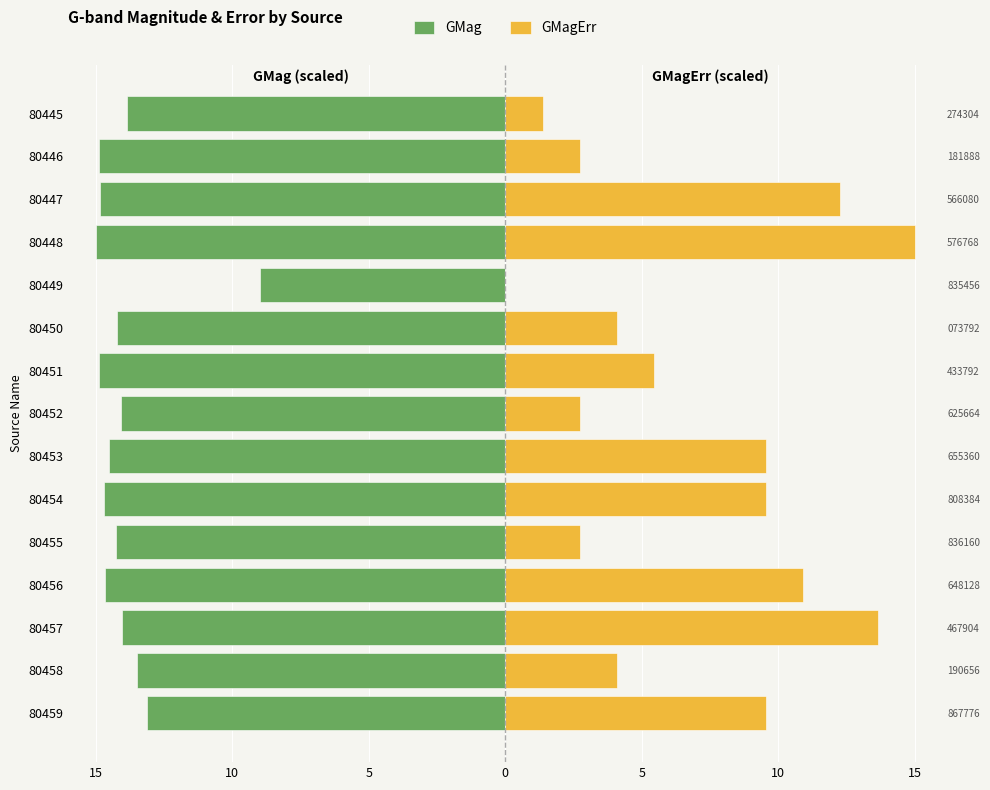

Reading left to right, list all the values displayed in this chart.

GMag: -13.1	-13.5	-14.0	-14.7	-14.3	-14.7	-14.5	-14.1	-14.9	-14.2	-9.0	-15.0	-14.8	-14.9	-13.9
GMagErr: 9.5	4.1	13.6	10.9	2.7	9.5	9.5	2.7	5.5	4.1	0.0	15.0	12.3	2.7	1.4